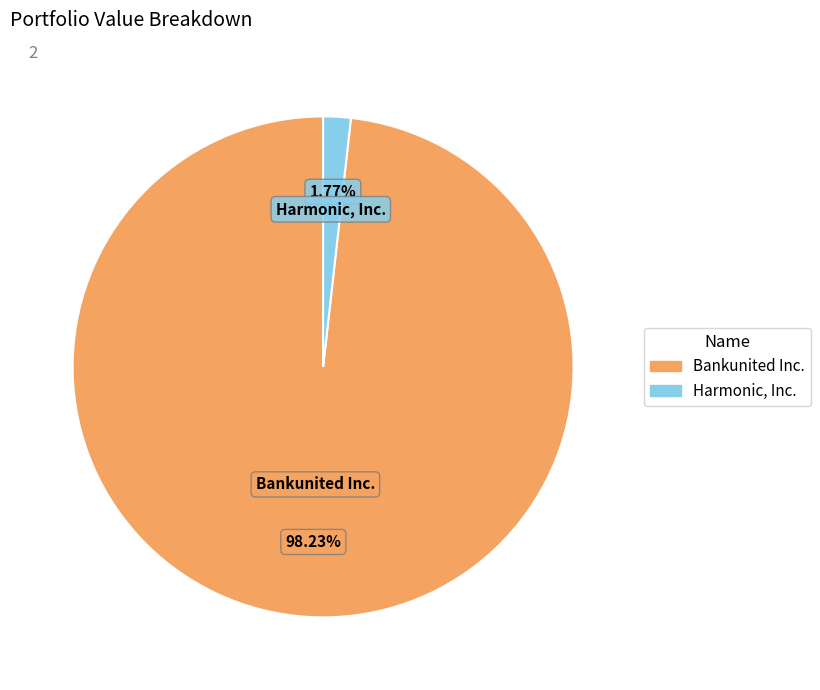

How many slices are in this pie chart?

2